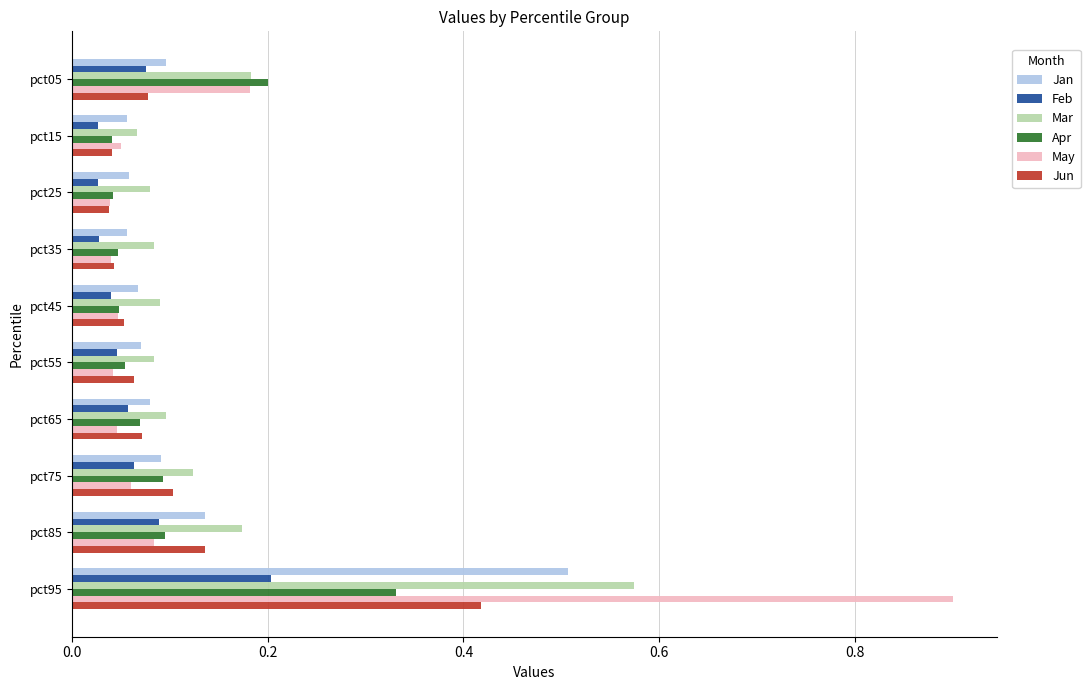

Rank the series by their maximum value, from highest to lowest.

May, Mar, Jan, Jun, Apr, Feb